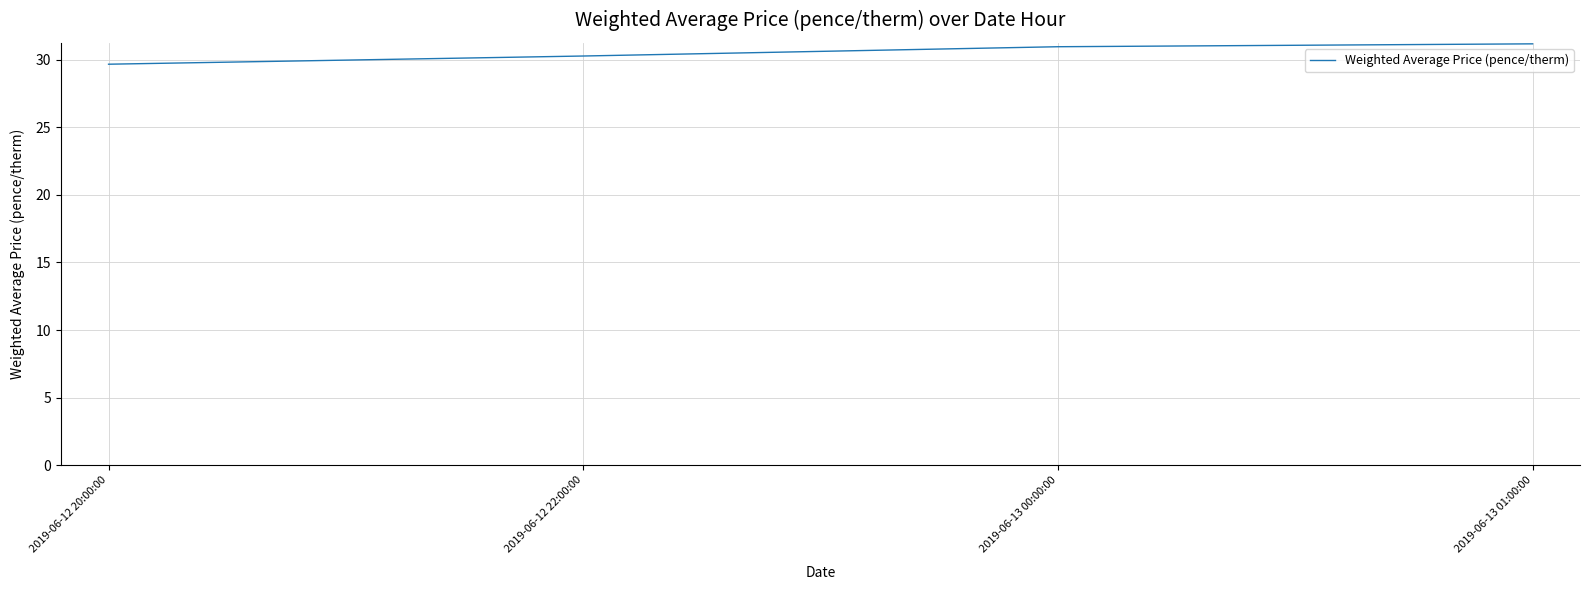

What is the sum of all values?

122.0